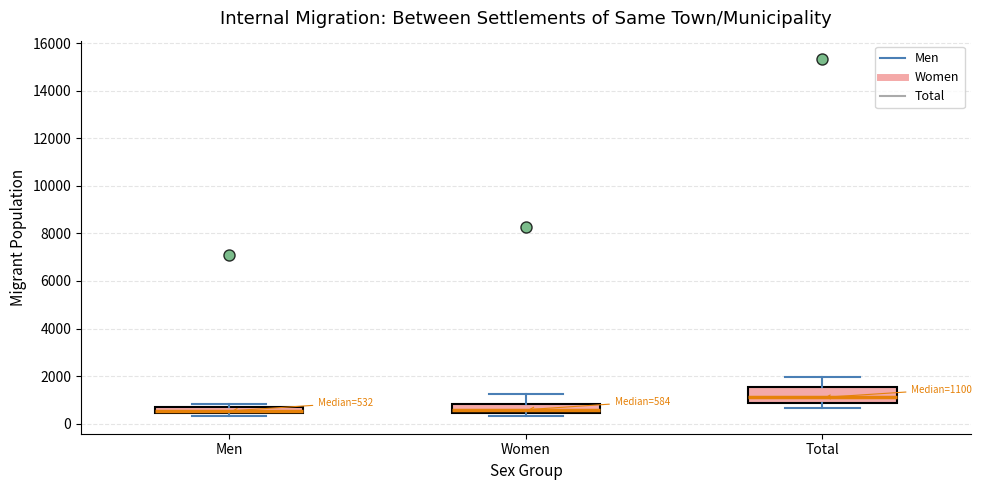

Comparing the boxes themselves (not the whiskers), which one is the tallest?

Total